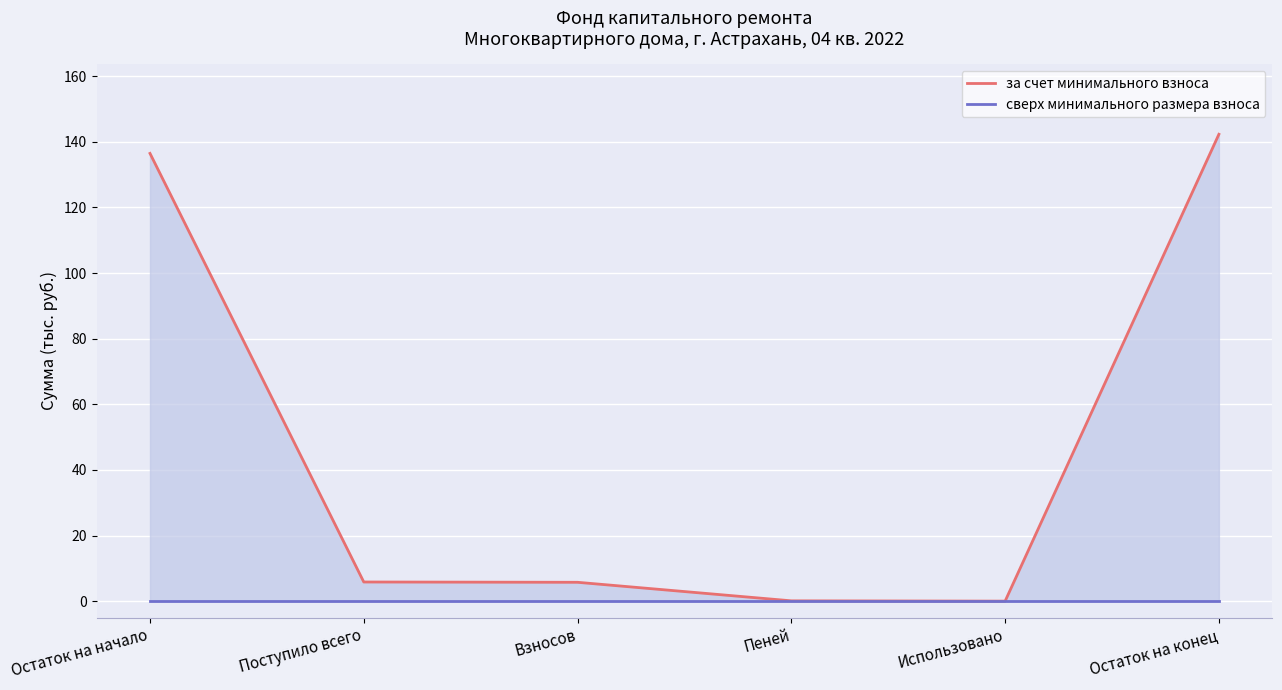

What are all the series names shown in the legend?

за счет минимального взноса, сверх минимального размера взноса